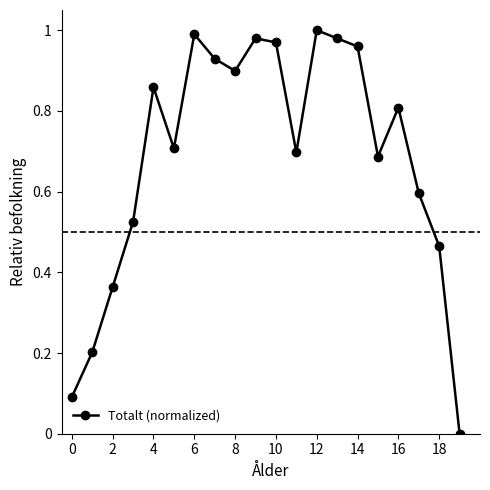

How many series are shown in this chart?

1